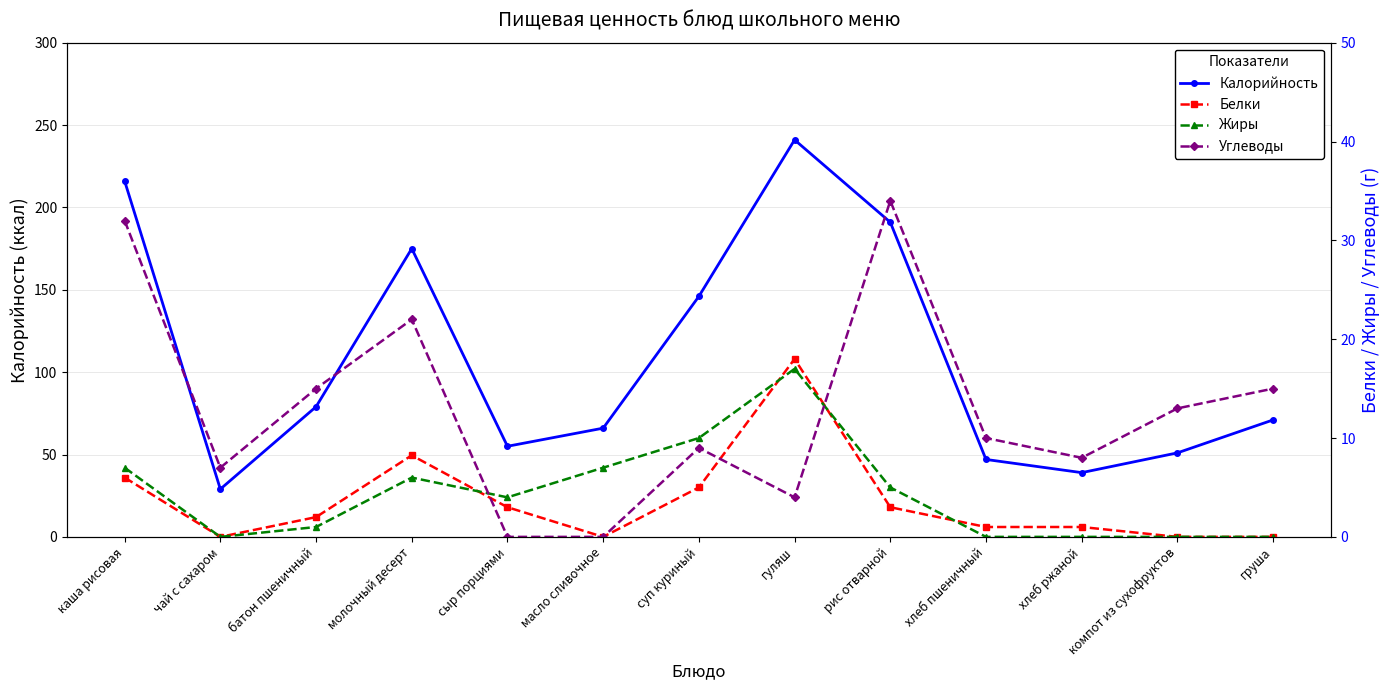

What is the average value of the Белки series?

3.6